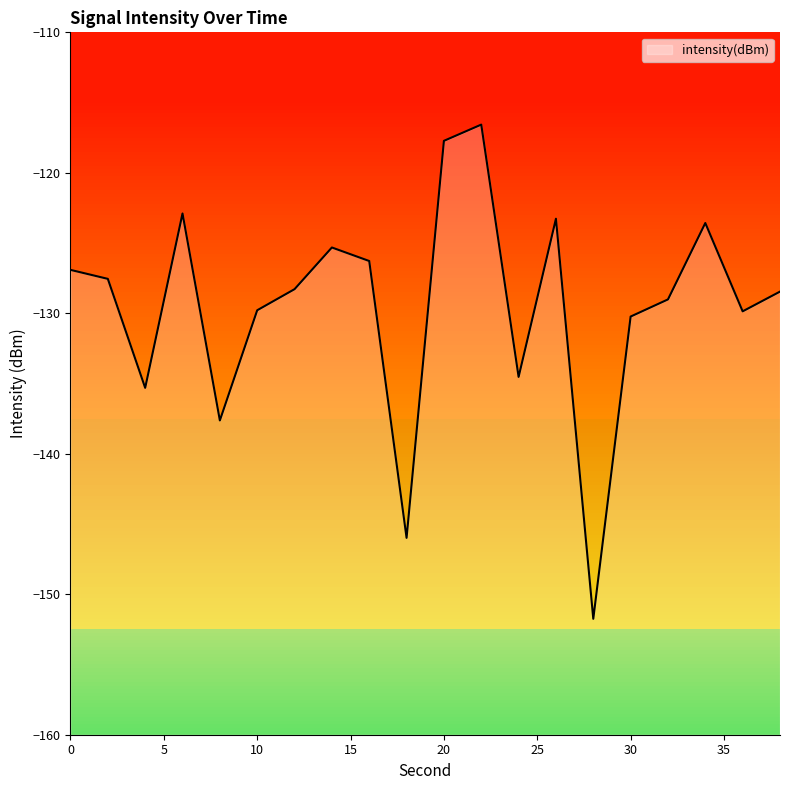

Reading left to right, what are all the values shown in this chart?

-126.9	-127.5	-135.3	-122.9	-137.6	-129.8	-128.3	-125.3	-126.3	-146.0	-117.7	-116.6	-134.5	-123.3	-151.7	-130.2	-129.0	-123.6	-129.9	-128.5